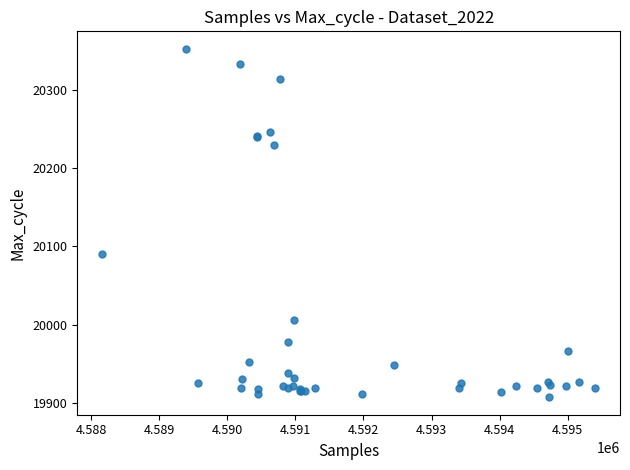

What Y value in the scatter plot is closest to 20130?

20091